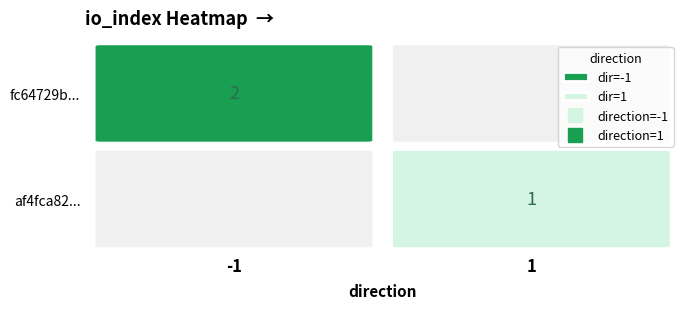

Reading left to right, what are all the values shown in this chart?

fc64729b...: direction=-1	io_index=2
af4fca82...: direction=1	io_index=1